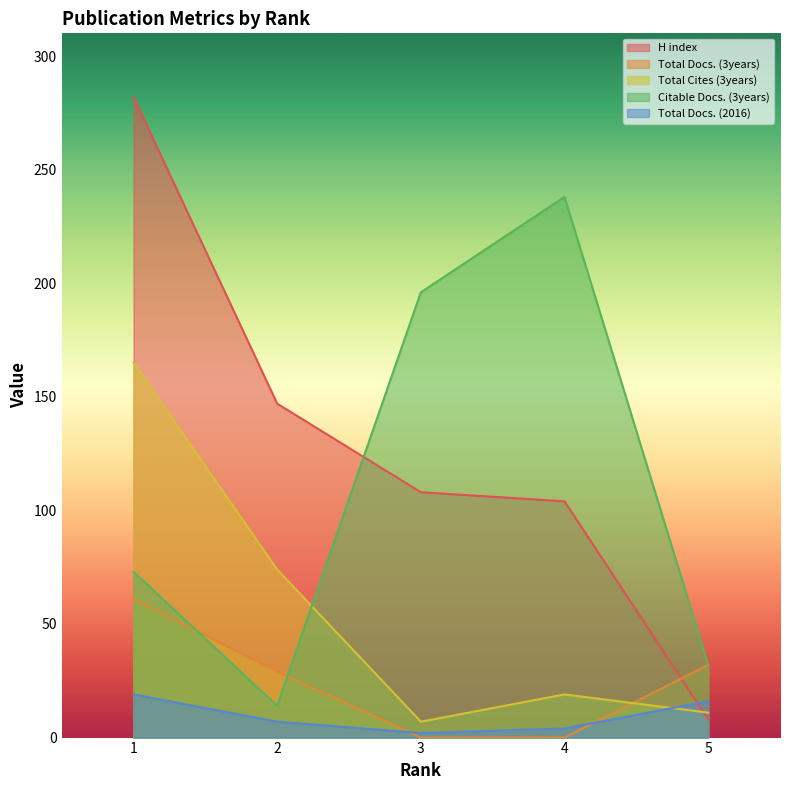

How many data points does each series have?

5